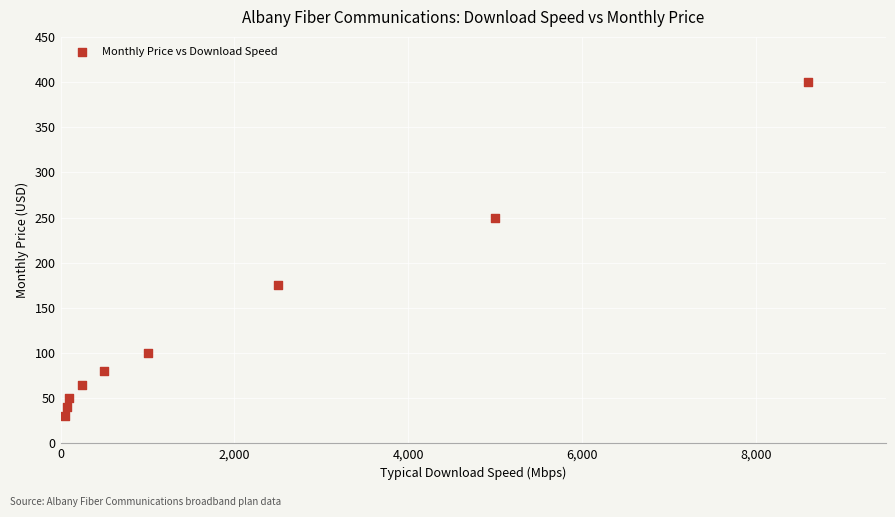

What is the average X value?

2008